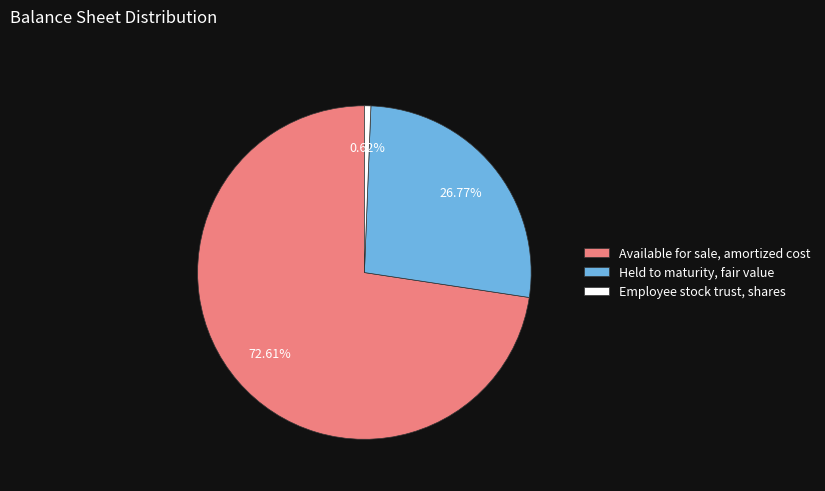

Combined, what portion of the pie is Held to maturity, fair value and Available for sale, amortized cost?

99.4%